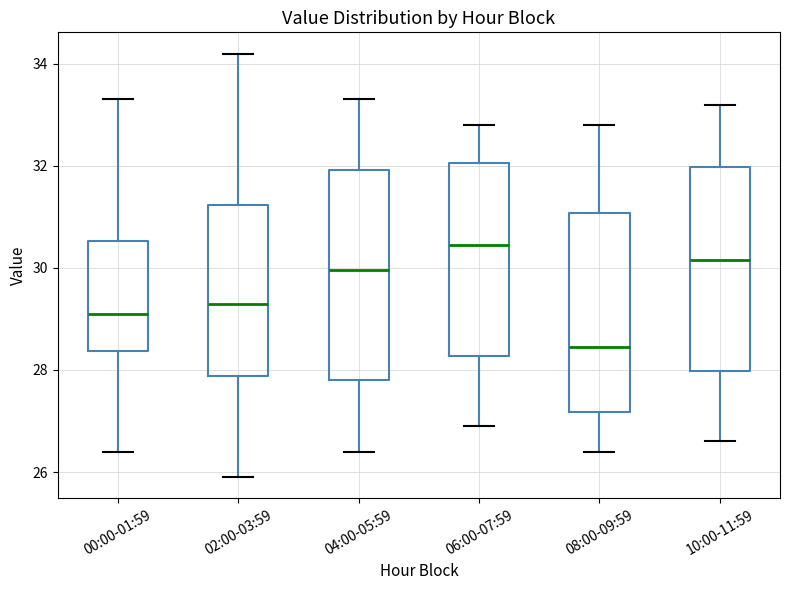

Where does the lower whisker of the box for 06:00-07:59 end on the y-axis? The values are not printed on the chart, so give them approximately, as read against the axis.

27.0